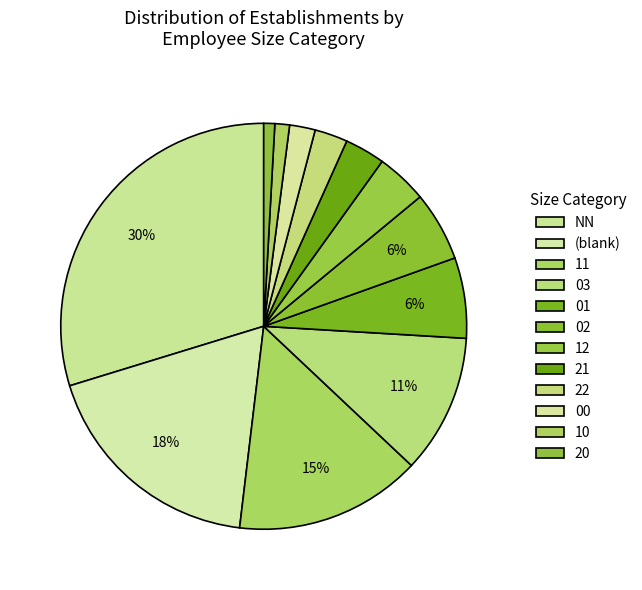

Approximately how many times larger is the value at 22 compared to 02?

0.5